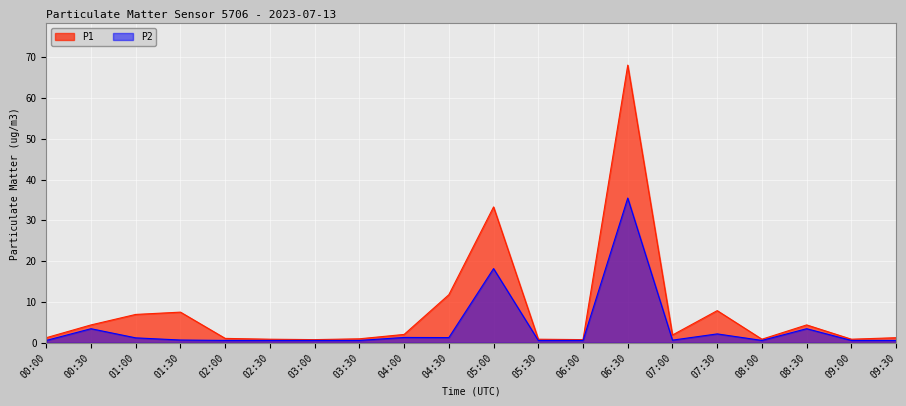

The P2 series shows 0.7 at 01:30. True or false?

True